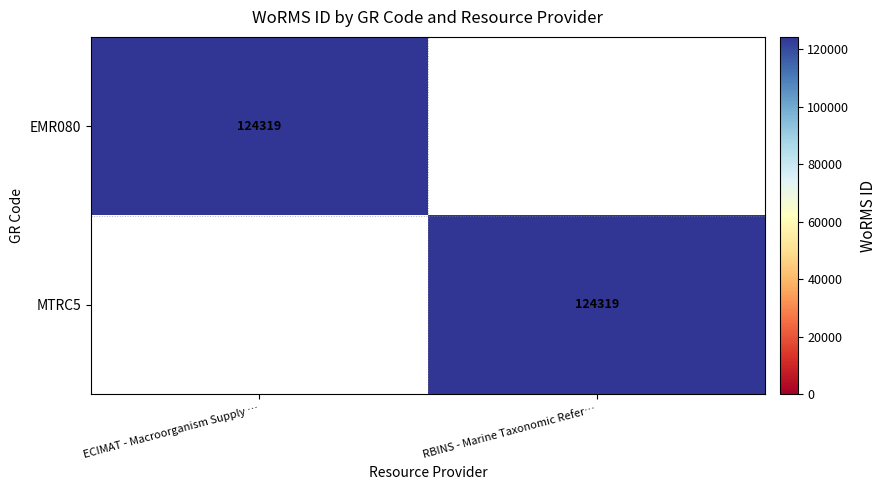

How many series are shown in this chart?

2